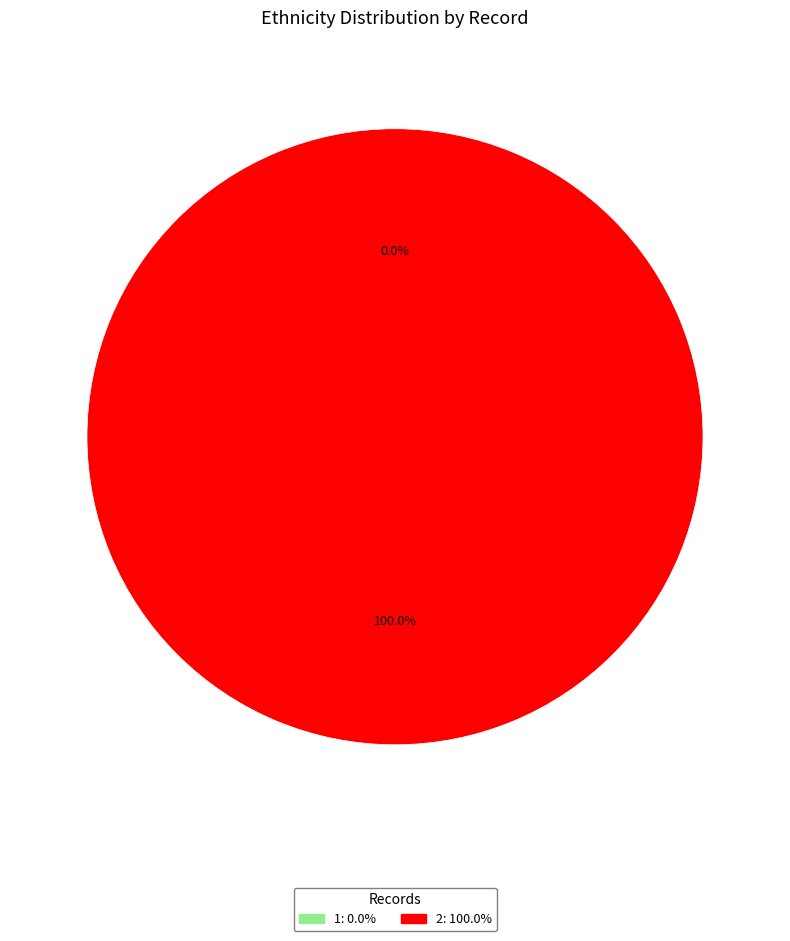

Count the number of slices in the pie.

2